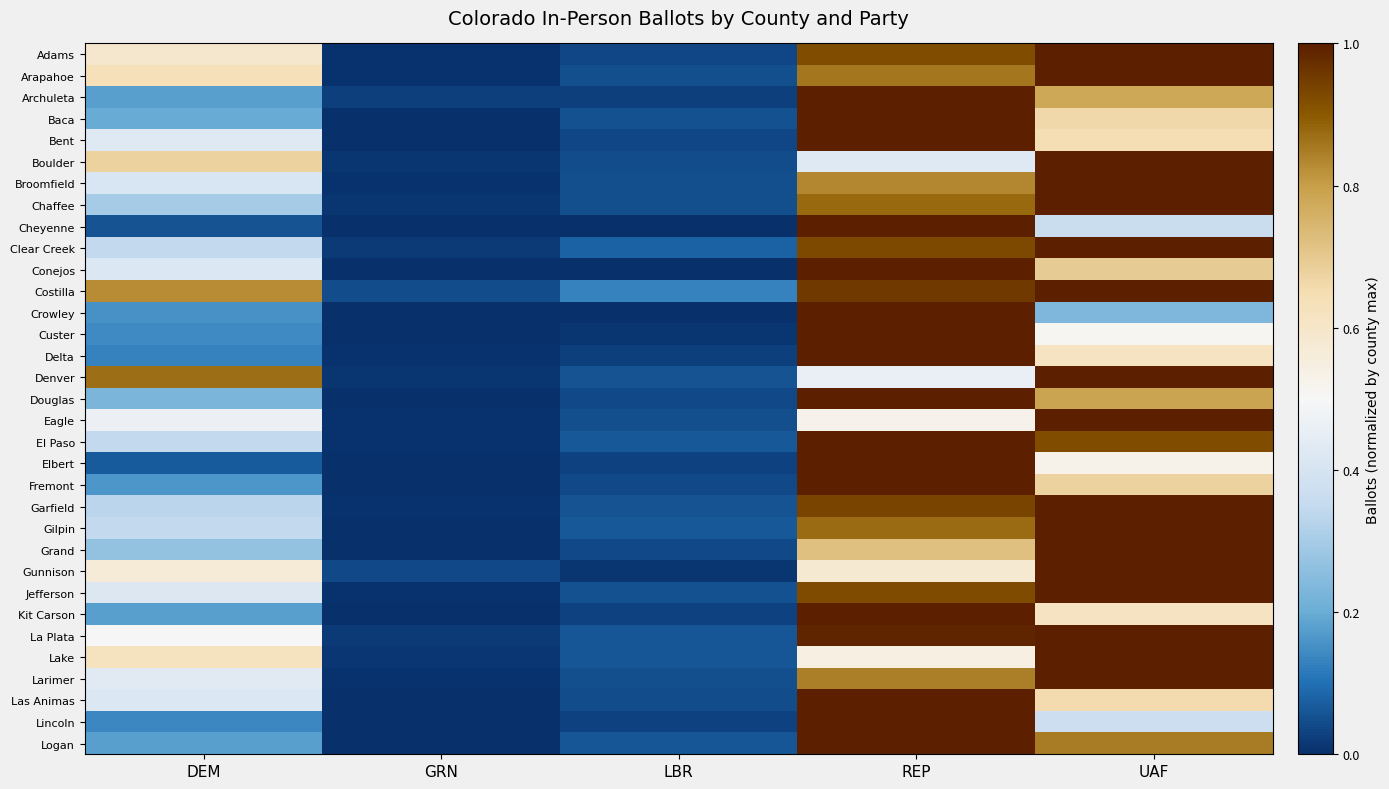

Reading right to left, transcribe all the data shown in this chart.

Adams: UAF=1.0	REP=0.9	LBR=0.0	GRN=0.0	DEM=0.6
Arapahoe: UAF=1.0	REP=0.9	LBR=0.0	GRN=0.0	DEM=0.6
Archuleta: UAF=0.8	REP=1.0	LBR=0.0	GRN=0.0	DEM=0.2
Baca: UAF=0.7	REP=1.0	LBR=0.1	GRN=0.0	DEM=0.2
Bent: UAF=0.6	REP=1.0	LBR=0.0	GRN=0.0	DEM=0.4
Boulder: UAF=1.0	REP=0.4	LBR=0.0	GRN=0.0	DEM=0.7
Broomfield: UAF=1.0	REP=0.8	LBR=0.0	GRN=0.0	DEM=0.4
Chaffee: UAF=1.0	REP=0.9	LBR=0.0	GRN=0.0	DEM=0.3
Cheyenne: UAF=0.4	REP=1.0	LBR=0.0	GRN=0.0	DEM=0.1
Clear Creek: UAF=1.0	REP=0.9	LBR=0.1	GRN=0.0	DEM=0.3
Conejos: UAF=0.7	REP=1.0	LBR=0.0	GRN=0.0	DEM=0.4
Costilla: UAF=1.0	REP=1.0	LBR=0.1	GRN=0.0	DEM=0.8
Crowley: UAF=0.2	REP=1.0	LBR=0.0	GRN=0.0	DEM=0.2
Custer: UAF=0.5	REP=1.0	LBR=0.0	GRN=0.0	DEM=0.1
Delta: UAF=0.6	REP=1.0	LBR=0.0	GRN=0.0	DEM=0.1
Denver: UAF=1.0	REP=0.5	LBR=0.1	GRN=0.0	DEM=0.9
Douglas: UAF=0.8	REP=1.0	LBR=0.0	GRN=0.0	DEM=0.2
Eagle: UAF=1.0	REP=0.5	LBR=0.0	GRN=0.0	DEM=0.5
El Paso: UAF=0.9	REP=1.0	LBR=0.1	GRN=0.0	DEM=0.3
Elbert: UAF=0.5	REP=1.0	LBR=0.0	GRN=0.0	DEM=0.1
Fremont: UAF=0.7	REP=1.0	LBR=0.0	GRN=0.0	DEM=0.2
Garfield: UAF=1.0	REP=0.9	LBR=0.1	GRN=0.0	DEM=0.3
Gilpin: UAF=1.0	REP=0.9	LBR=0.1	GRN=0.0	DEM=0.3
Grand: UAF=1.0	REP=0.7	LBR=0.0	GRN=0.0	DEM=0.3
Gunnison: UAF=1.0	REP=0.6	LBR=0.0	GRN=0.0	DEM=0.6
Jefferson: UAF=1.0	REP=0.9	LBR=0.1	GRN=0.0	DEM=0.4
Kit Carson: UAF=0.6	REP=1.0	LBR=0.0	GRN=0.0	DEM=0.2
La Plata: UAF=1.0	REP=1.0	LBR=0.1	GRN=0.0	DEM=0.5
Lake: UAF=1.0	REP=0.5	LBR=0.1	GRN=0.0	DEM=0.6
Larimer: UAF=1.0	REP=0.8	LBR=0.0	GRN=0.0	DEM=0.4
Las Animas: UAF=0.7	REP=1.0	LBR=0.0	GRN=0.0	DEM=0.4
Lincoln: UAF=0.4	REP=1.0	LBR=0.0	GRN=0.0	DEM=0.1
Logan: UAF=0.9	REP=1.0	LBR=0.1	GRN=0.0	DEM=0.2